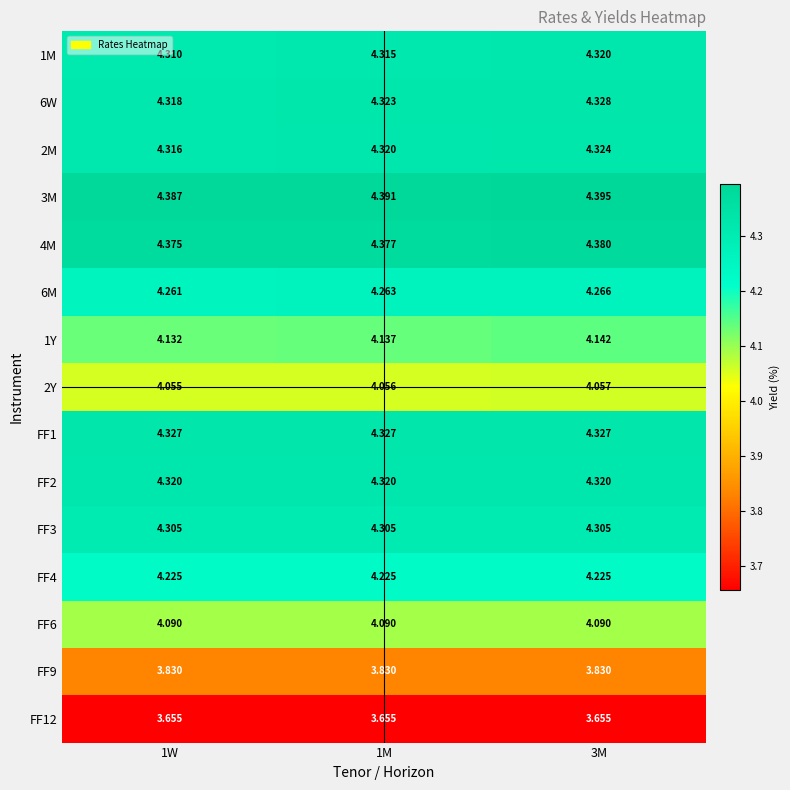

Reading right to left, what are all the values shown in this chart?

1M: 3M=4.3	1M=4.3	1W=4.3
6W: 3M=4.3	1M=4.3	1W=4.3
2M: 3M=4.3	1M=4.3	1W=4.3
3M: 3M=4.4	1M=4.4	1W=4.4
4M: 3M=4.4	1M=4.4	1W=4.4
6M: 3M=4.3	1M=4.3	1W=4.3
1Y: 3M=4.1	1M=4.1	1W=4.1
2Y: 3M=4.1	1M=4.1	1W=4.1
FF1: 3M=4.3	1M=4.3	1W=4.3
FF2: 3M=4.3	1M=4.3	1W=4.3
FF3: 3M=4.3	1M=4.3	1W=4.3
FF4: 3M=4.2	1M=4.2	1W=4.2
FF6: 3M=4.1	1M=4.1	1W=4.1
FF9: 3M=3.8	1M=3.8	1W=3.8
FF12: 3M=3.7	1M=3.7	1W=3.7